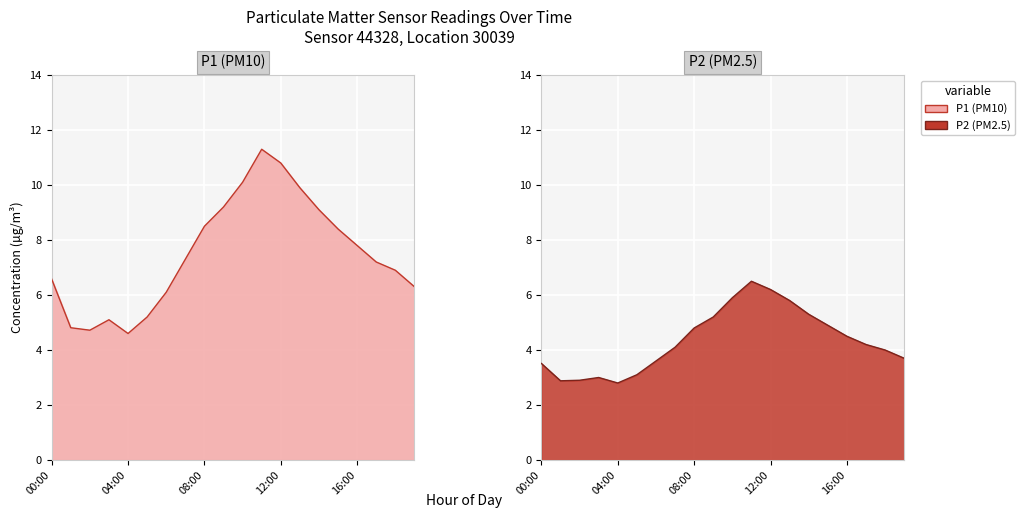

List the labels in order of P1 value, smallest first.

04:00, 02:00, 01:00, 03:00, 05:00, 06:00, 19:00, 00:00, 18:00, 17:00, 07:00, 16:00, 15:00, 08:00, 14:00, 09:00, 13:00, 10:00, 12:00, 11:00